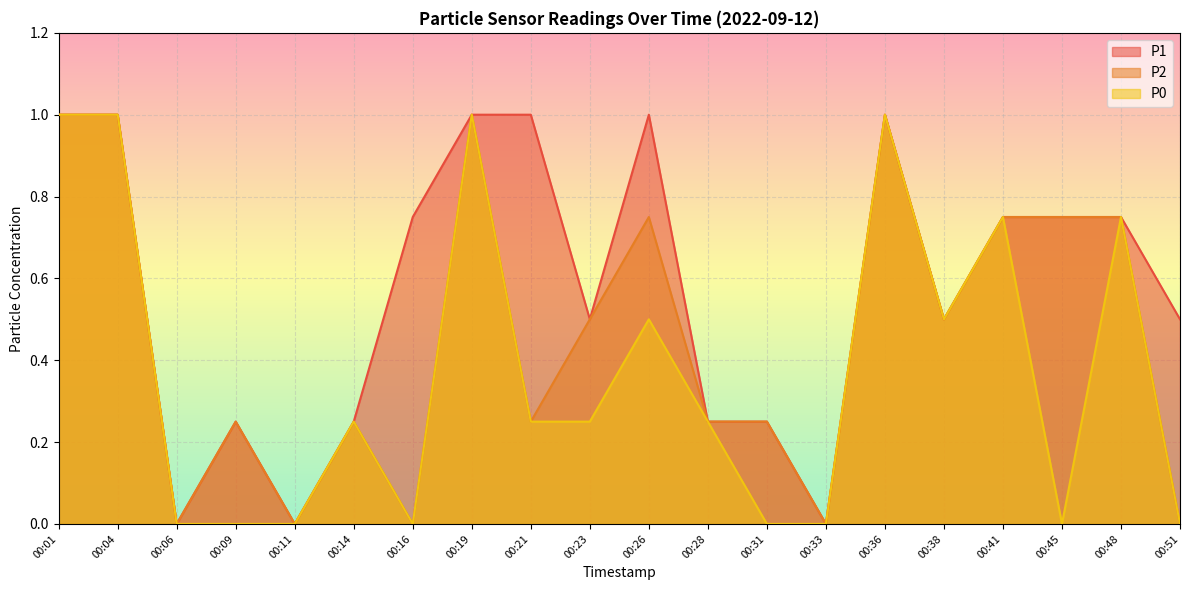

Is it true that P1 equals 0.5 at 00:45?

False